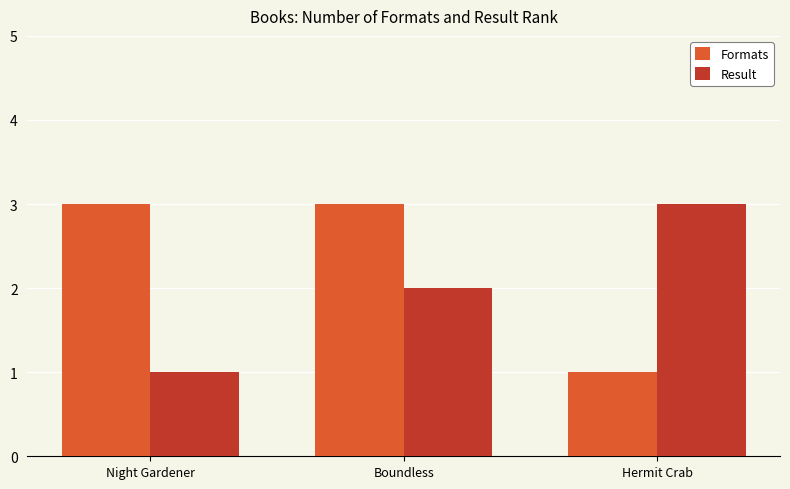

At how many categories does at least one series exceed 1?

3